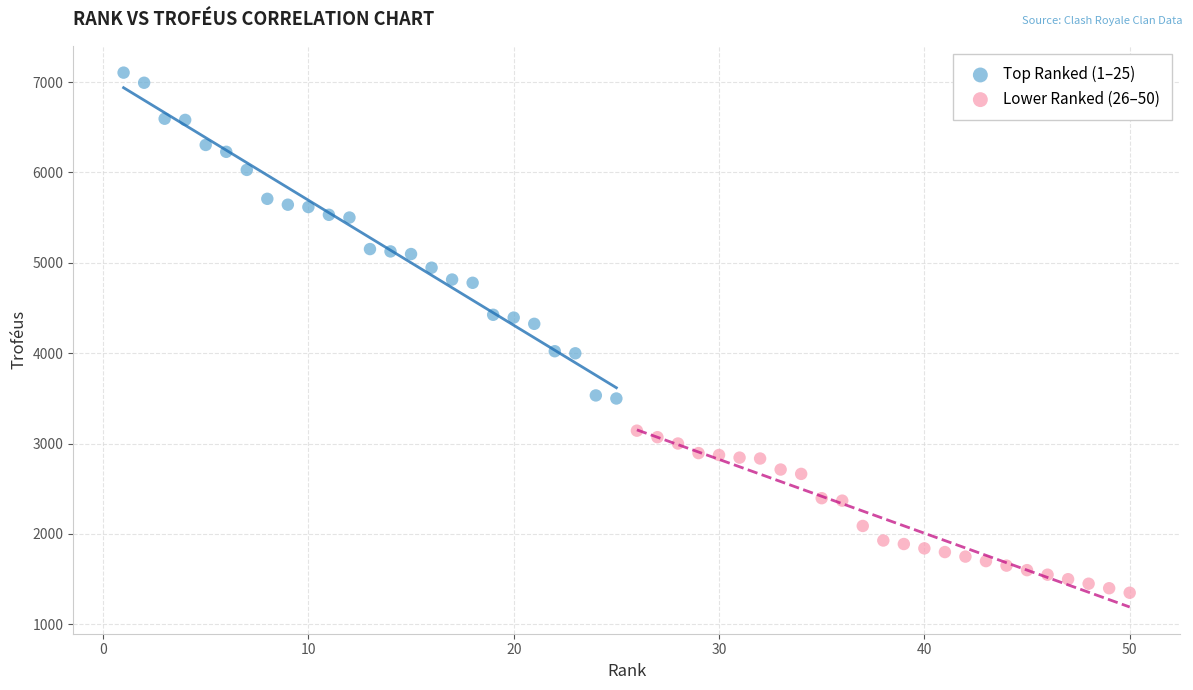

Which series has the largest Y range (max minus min)?

Top Ranked (1–25)